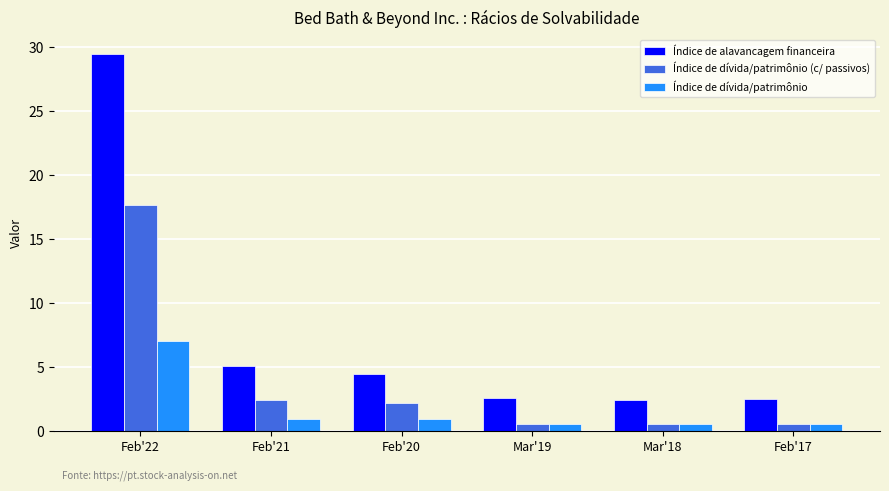

Does the chart contain any negative values?

No